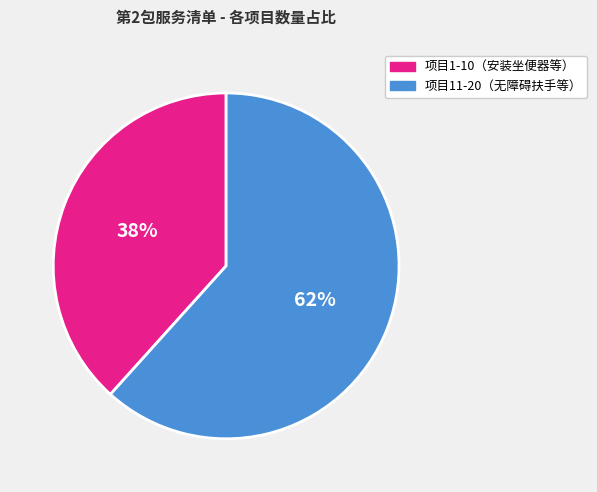

Does any single category account for the majority?

Yes